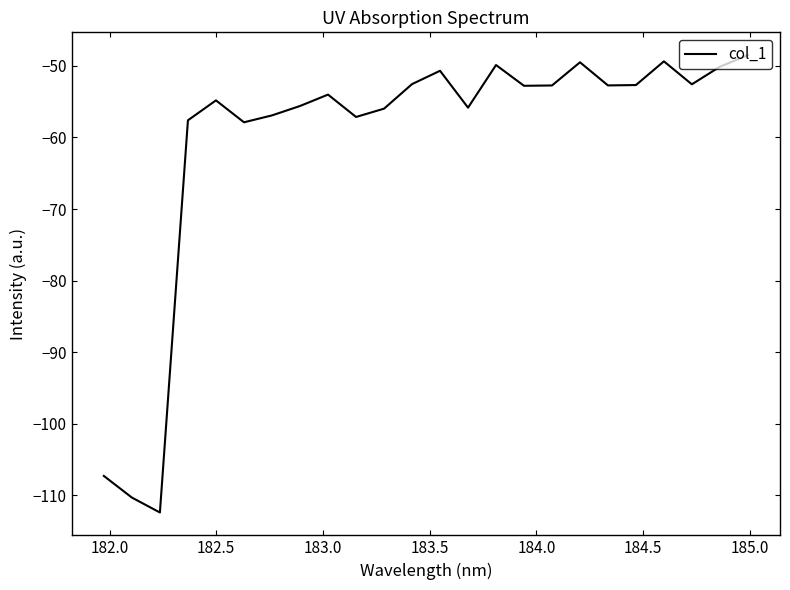

What is the minimum value shown in the chart?

-112.4